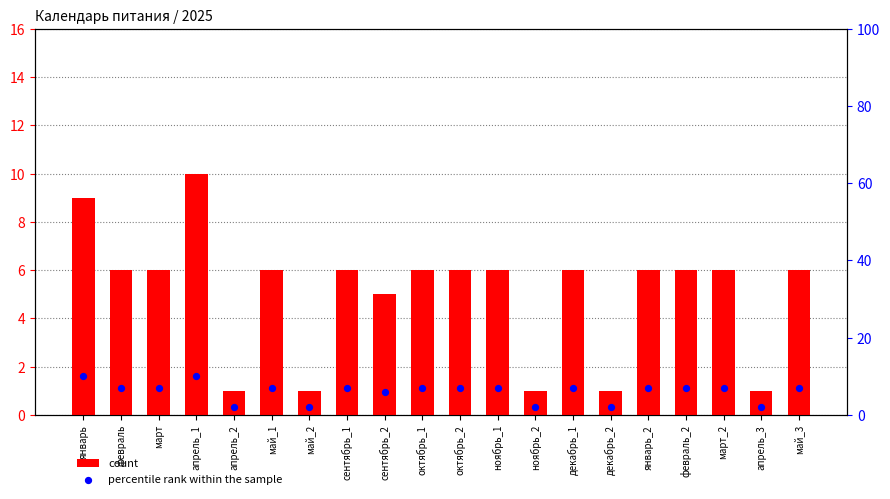

Which series has the largest Y range (max minus min)?

count